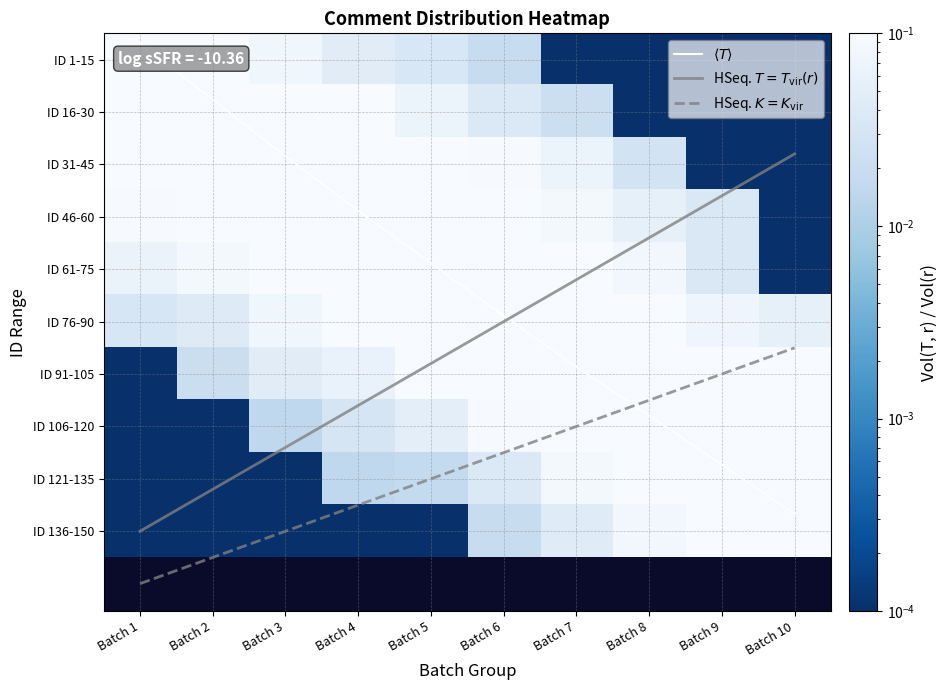

The ID 106-120 series shows 0.0 at Batch 3. True or false?

True